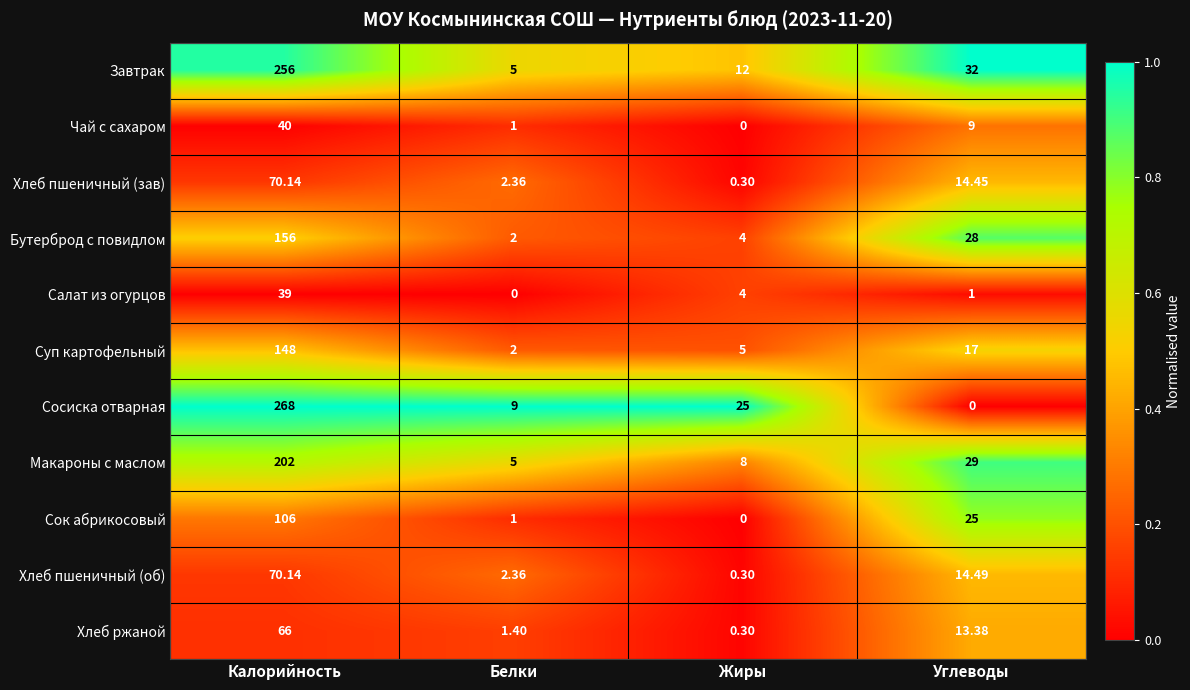

Which category has the highest value in the Хлеб пшеничный (об) series?

Калорийность